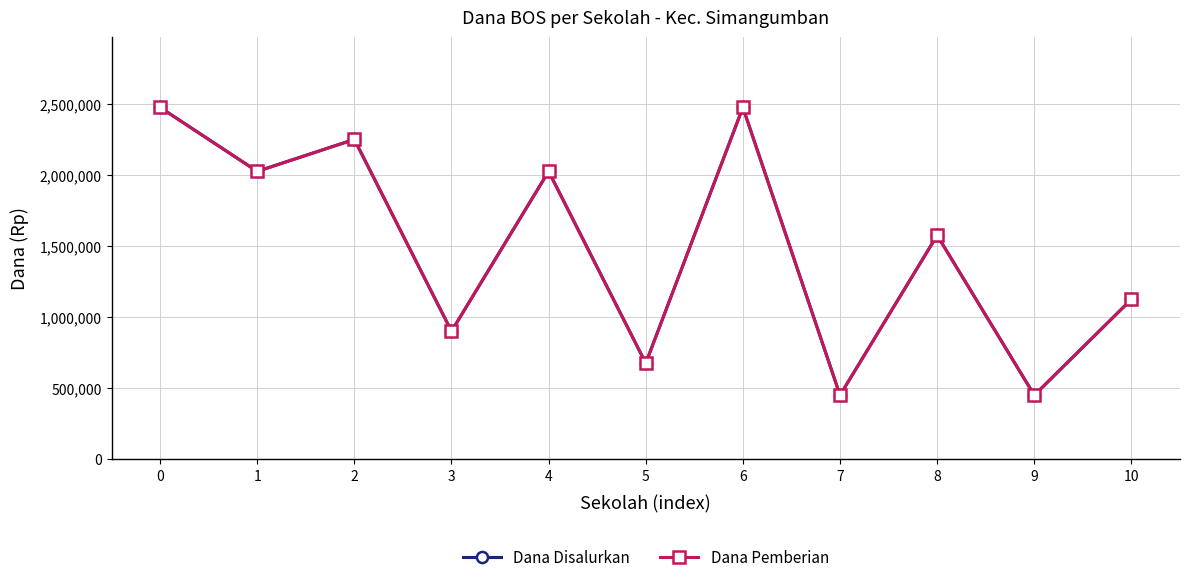

What is the value of the Dana Pemberian point at the 6th from the left?

675000